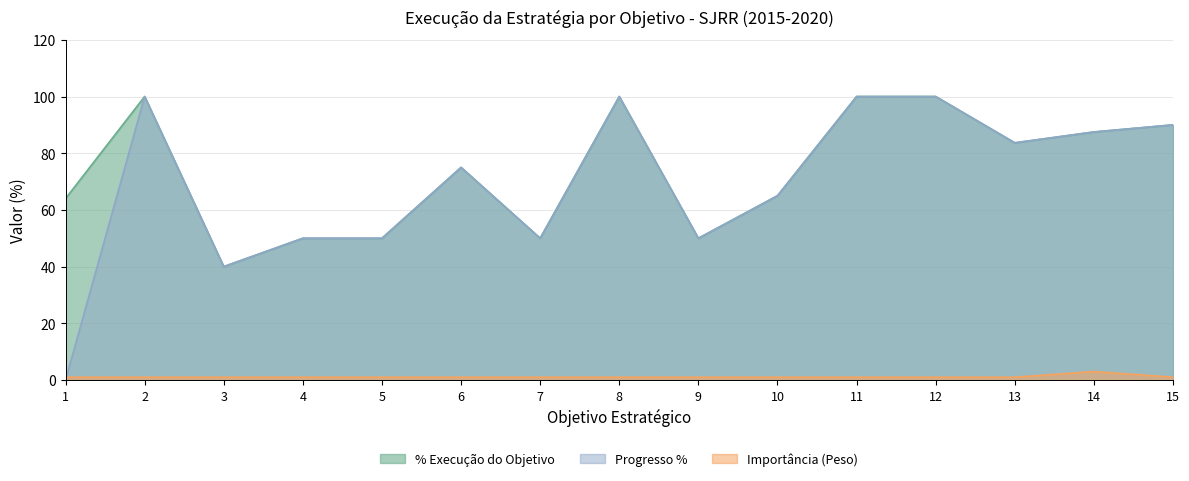

What is the value of the Progresso % point at the 11th from the left?

100.0